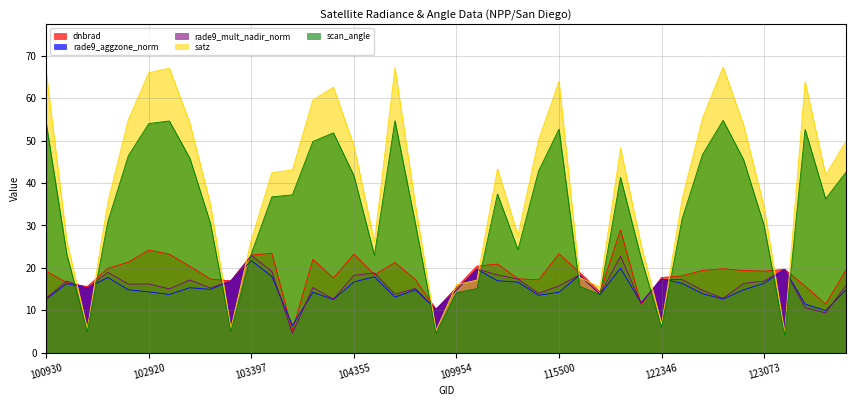

Which label corresponds to the largest value in the chart?

122884